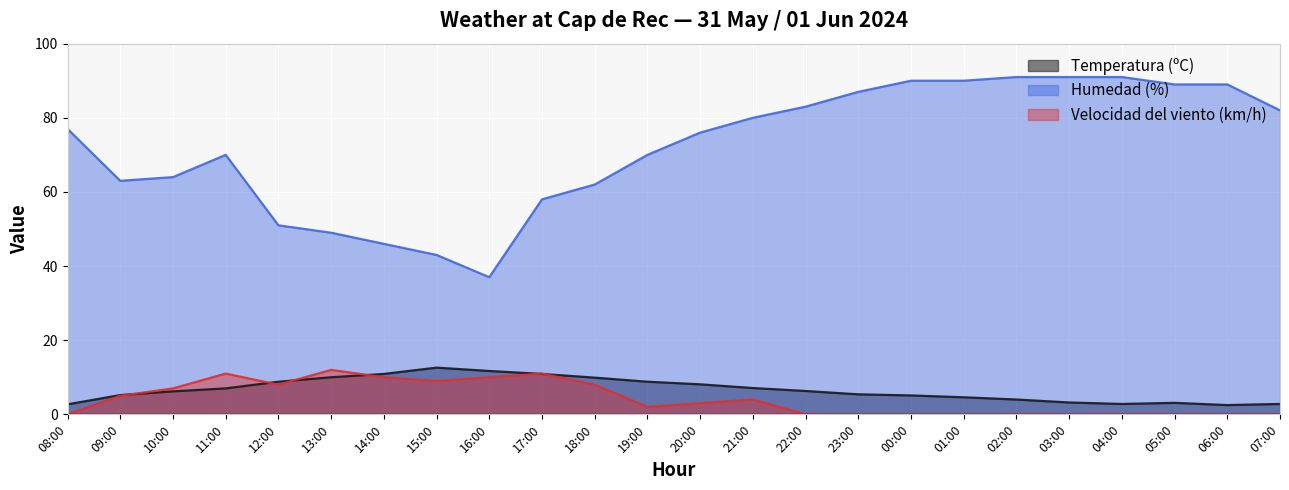

Is the value of Temperatura (ºC) at 19:00 greater than the value of Humedad (%) at 00:00?

No